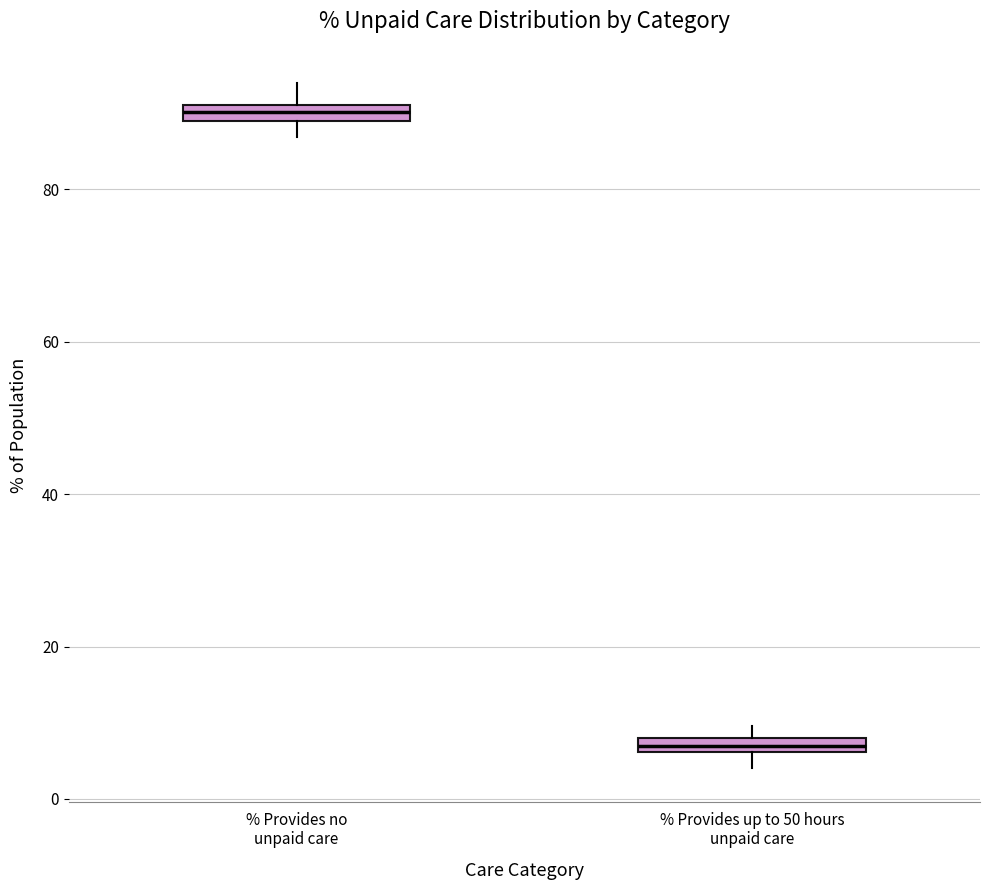

Which box has the highest median line?

% Provides no unpaid care